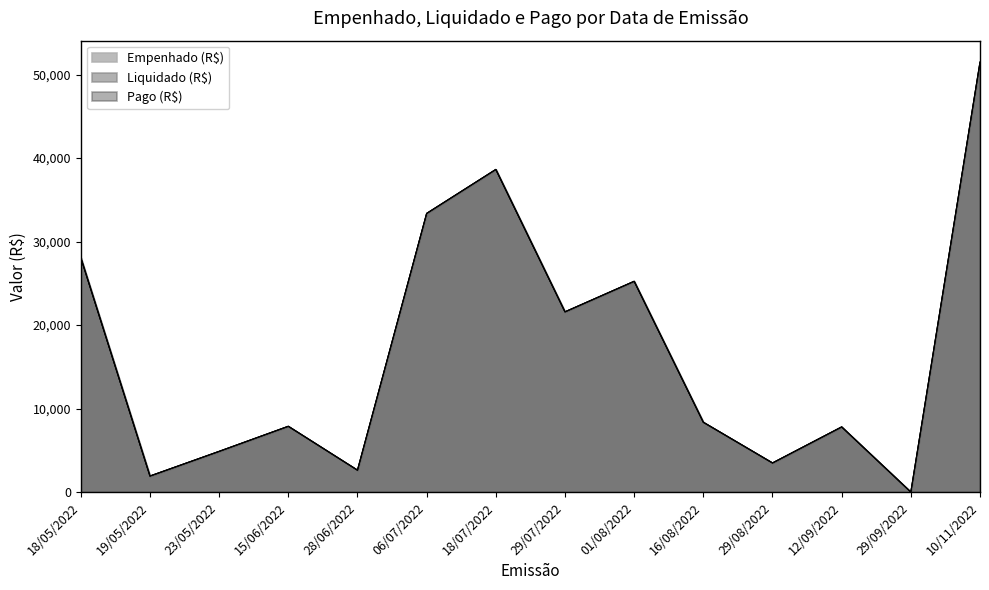

What are all the series names shown in the legend?

Empenhado (R$), Liquidado (R$), Pago (R$)